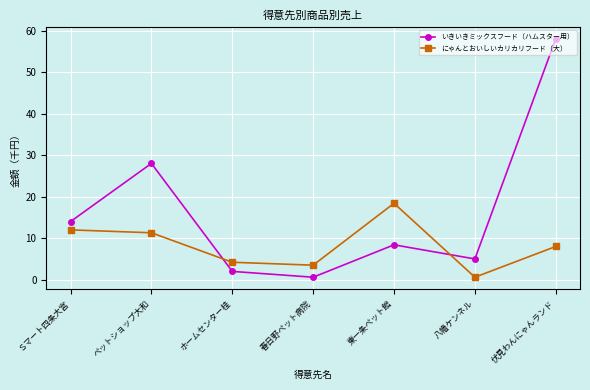

What is the label of the 2nd point from the right?

八幡ケンネル